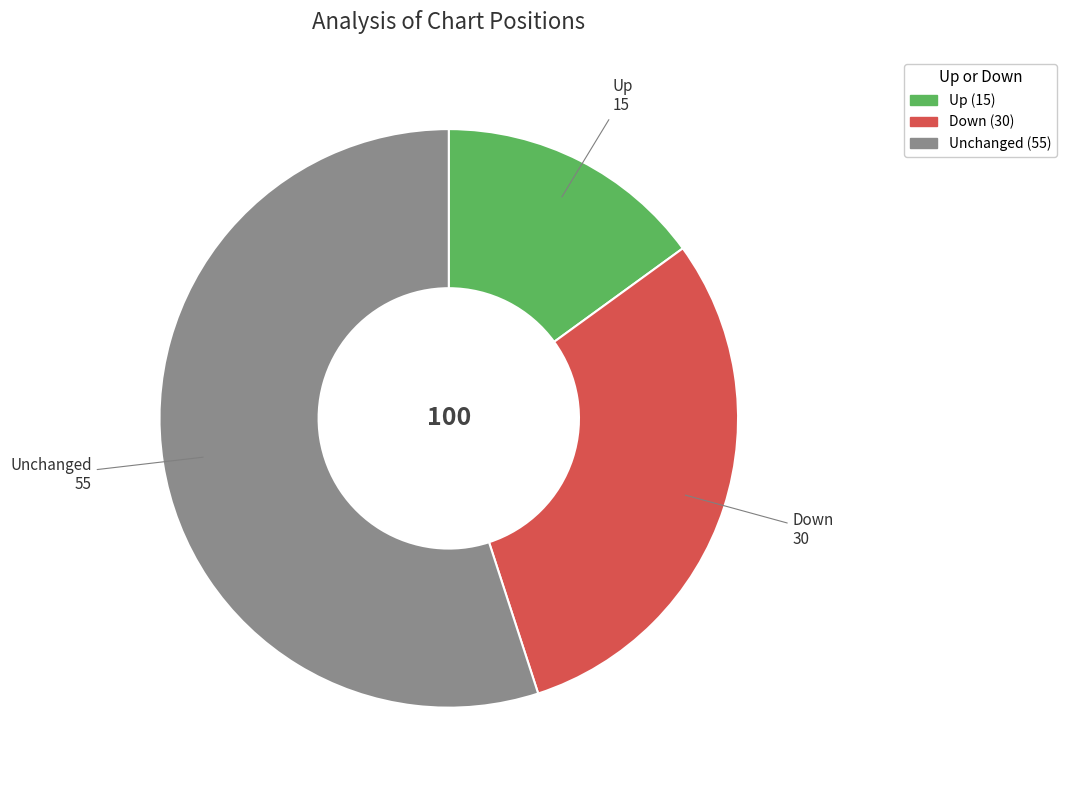

Does any single category account for the majority?

Yes